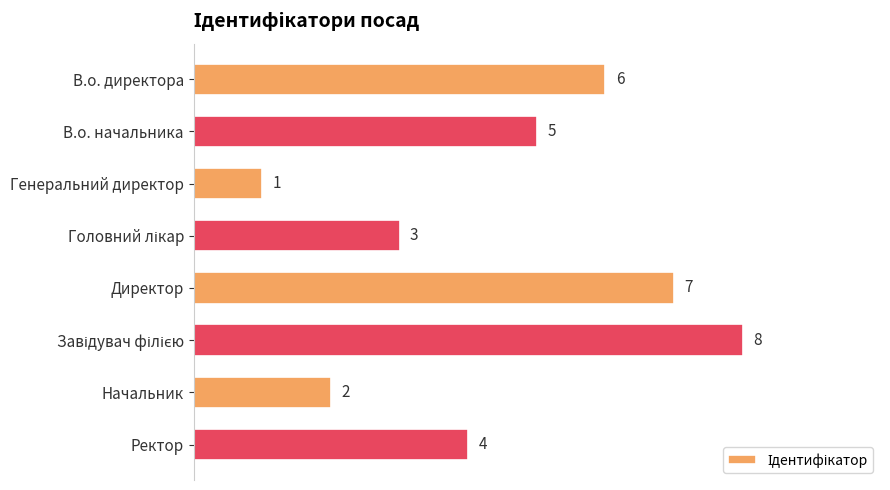

Reading top to bottom, what are all the values shown in this chart?

6	5	1	3	7	8	2	4